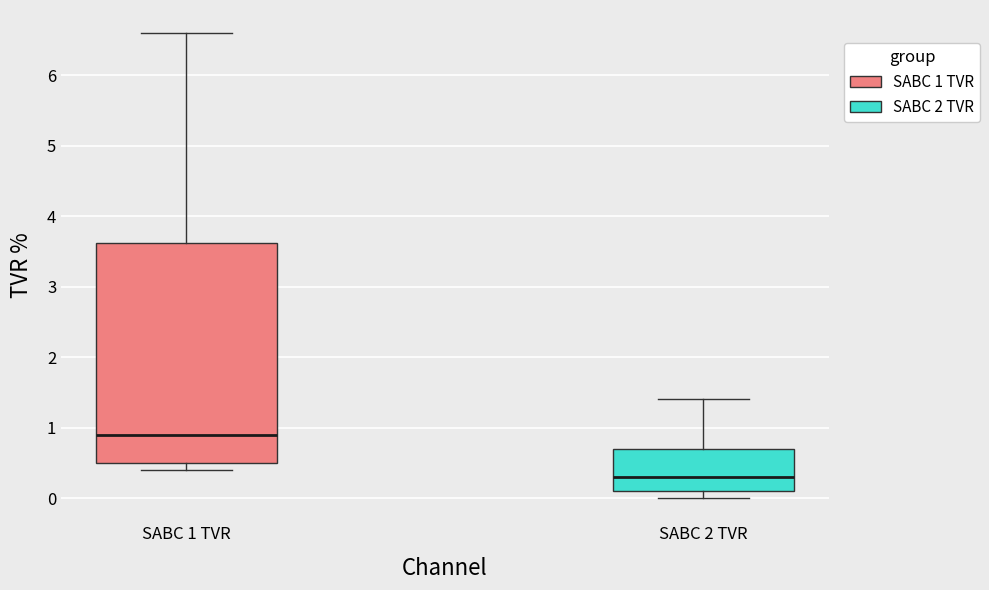

Comparing the boxes themselves (not the whiskers), which one is the tallest?

SABC 1 TVR